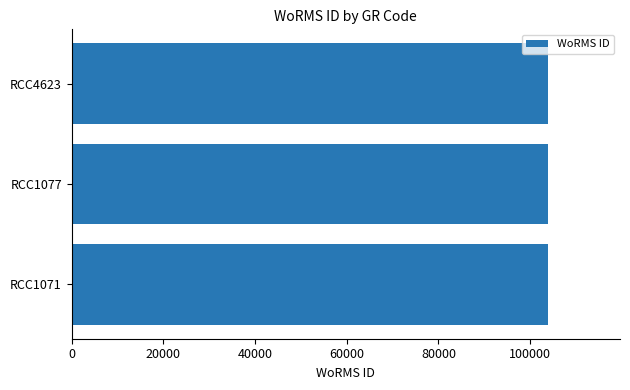

What is the greatest value displayed?

104012